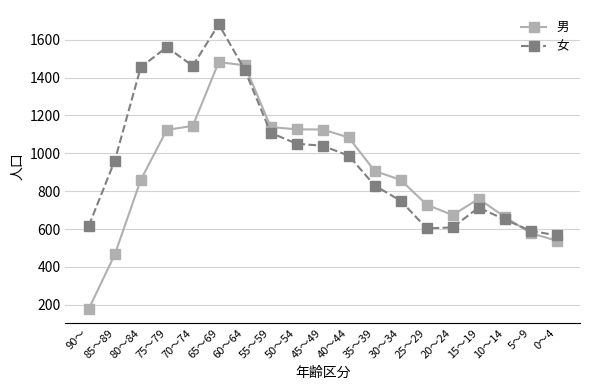

What is the difference between the maximum and minimum values in the 女 series?

1115